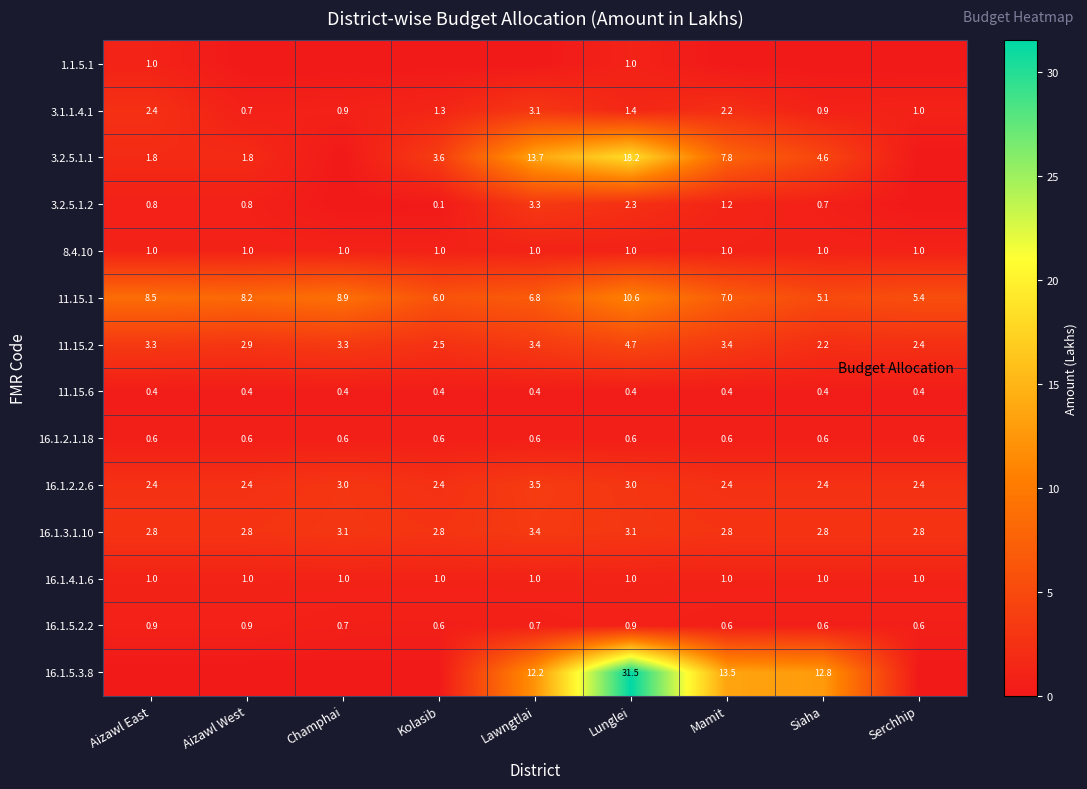

What is the total value across all series at Aizawl West?

23.5